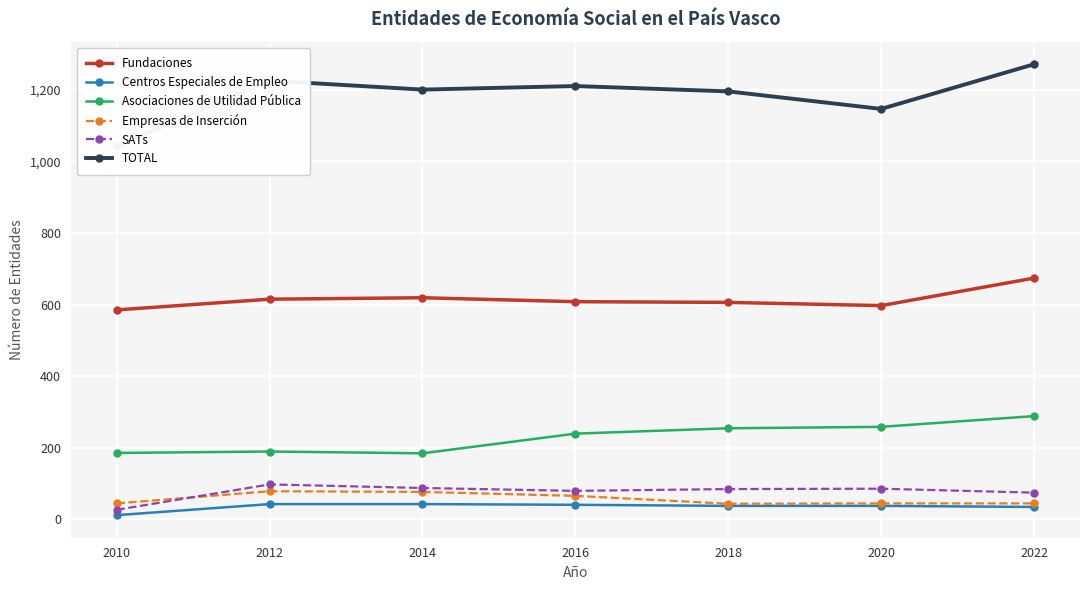

What is the approximate value of TOTAL at 2012, to the nearest 5?

1225